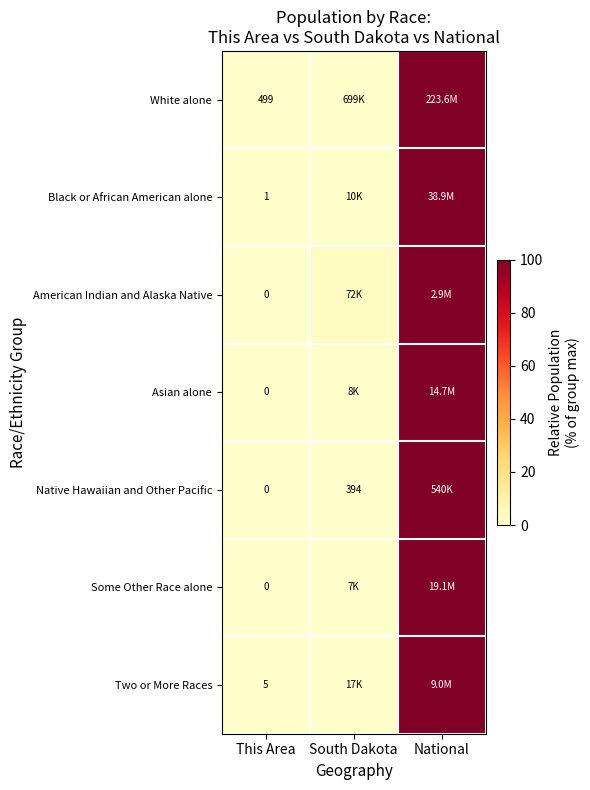

Is the value of Asian alone at This Area greater than the value of Native Hawaiian and Other Pacific at South Dakota?

No